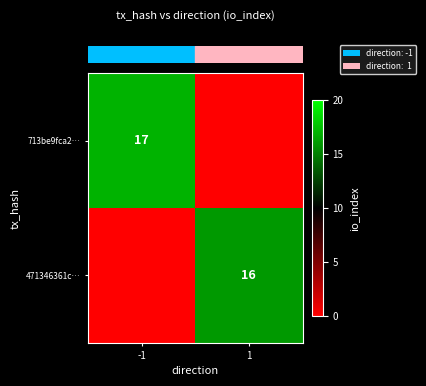

What is the greatest value displayed?

17